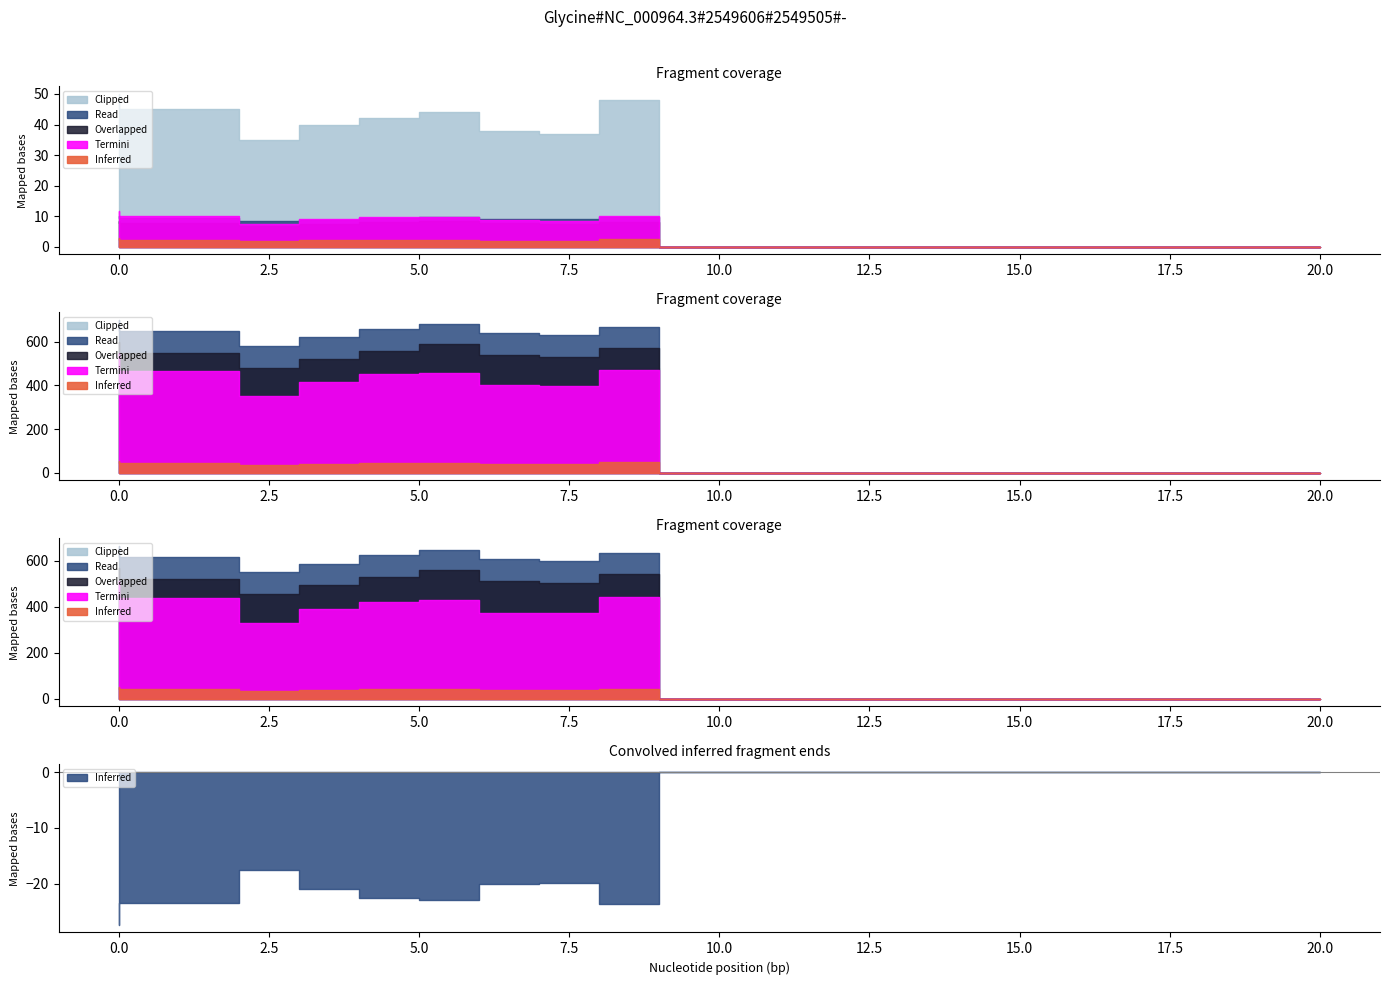

True or false: Read and Clipped cross at least once.

False